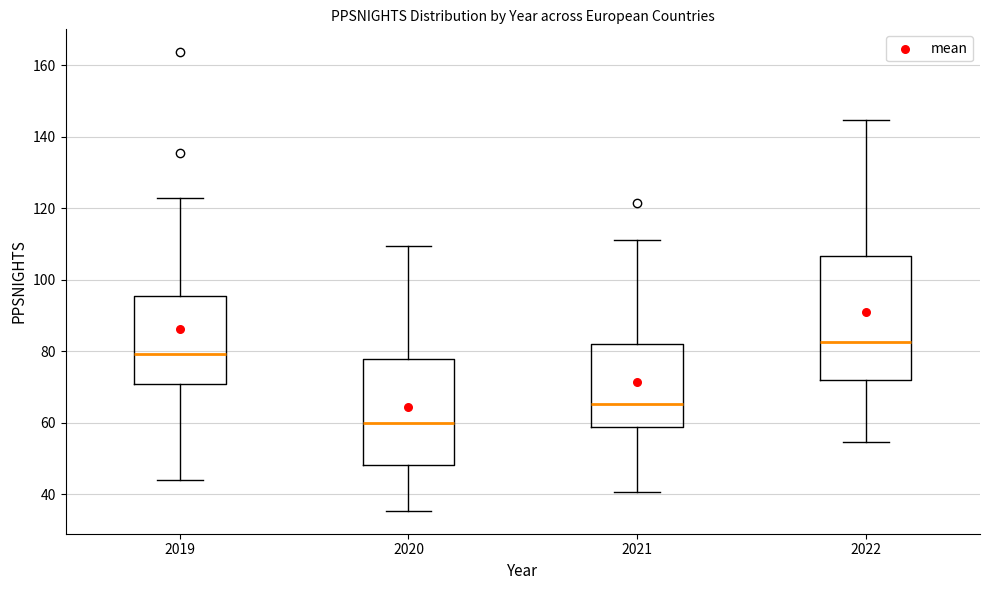

Reading left to right, read every box against the y-axis: the position of its median line, the range the box covers, and the ends of its whiskers. The values are not printed on the chart, so give them approximately, as read against the axis.

2019: median 80, box 70 to 96, whiskers 44 to 122
2020: median 60, box 48 to 78, whiskers 36 to 110
2021: median 66, box 58 to 82, whiskers 40 to 112
2022: median 82, box 72 to 106, whiskers 54 to 144